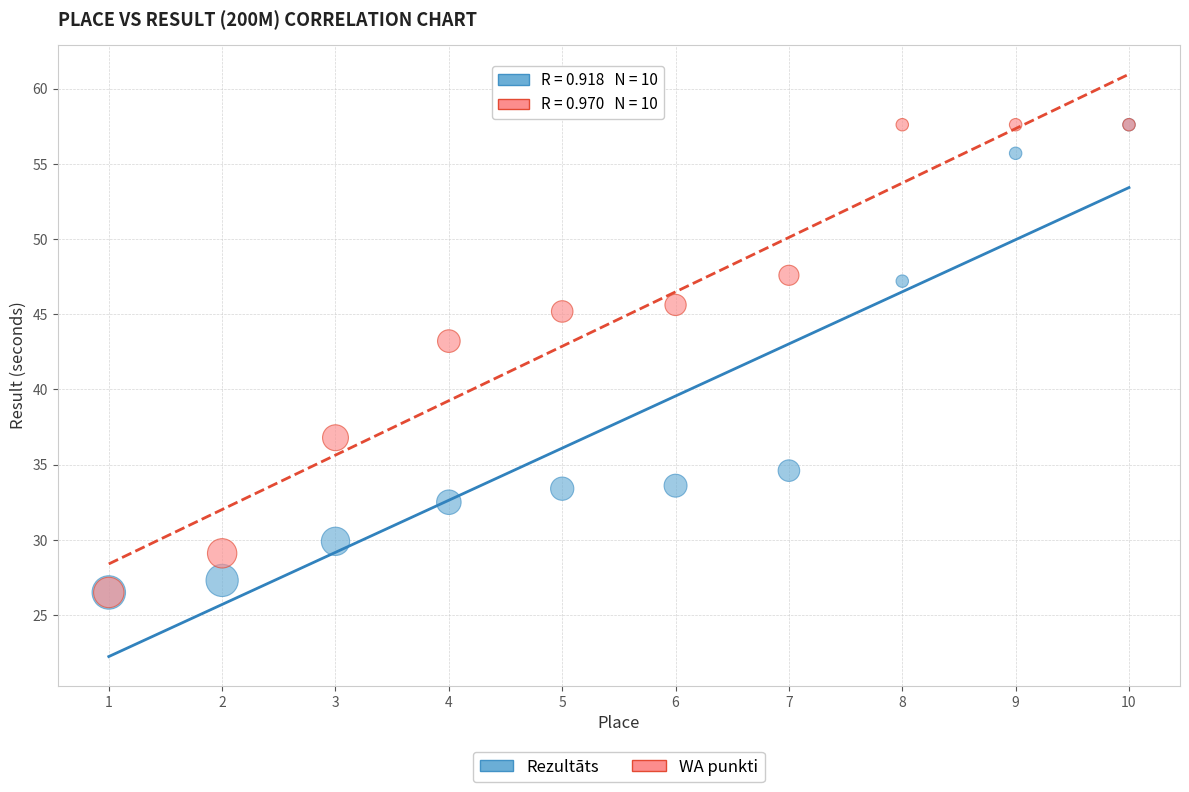

In the Rezultāts series, what Y value is closest to 42?

47.2